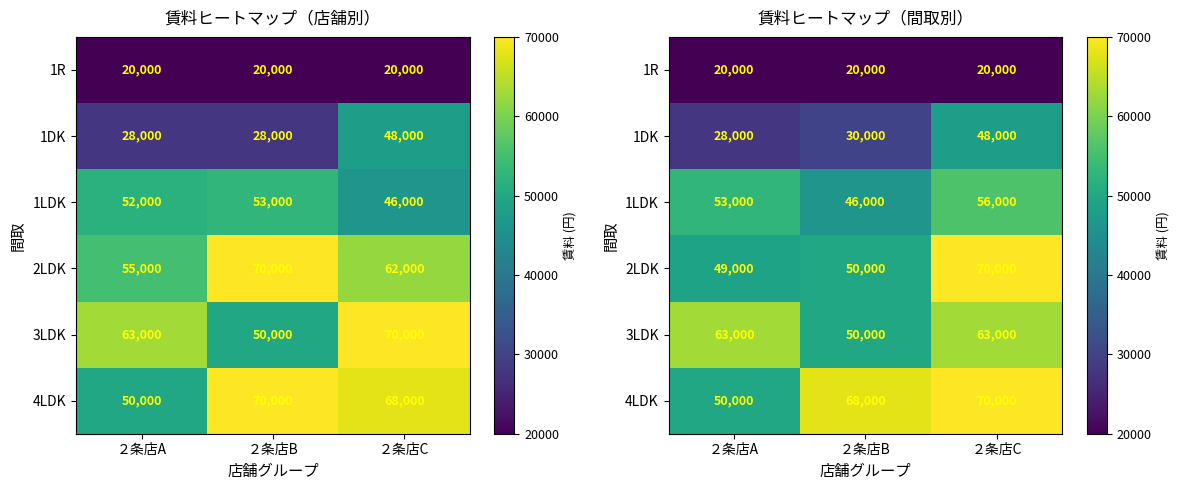

What is the average value of the 4LDK series?

62667